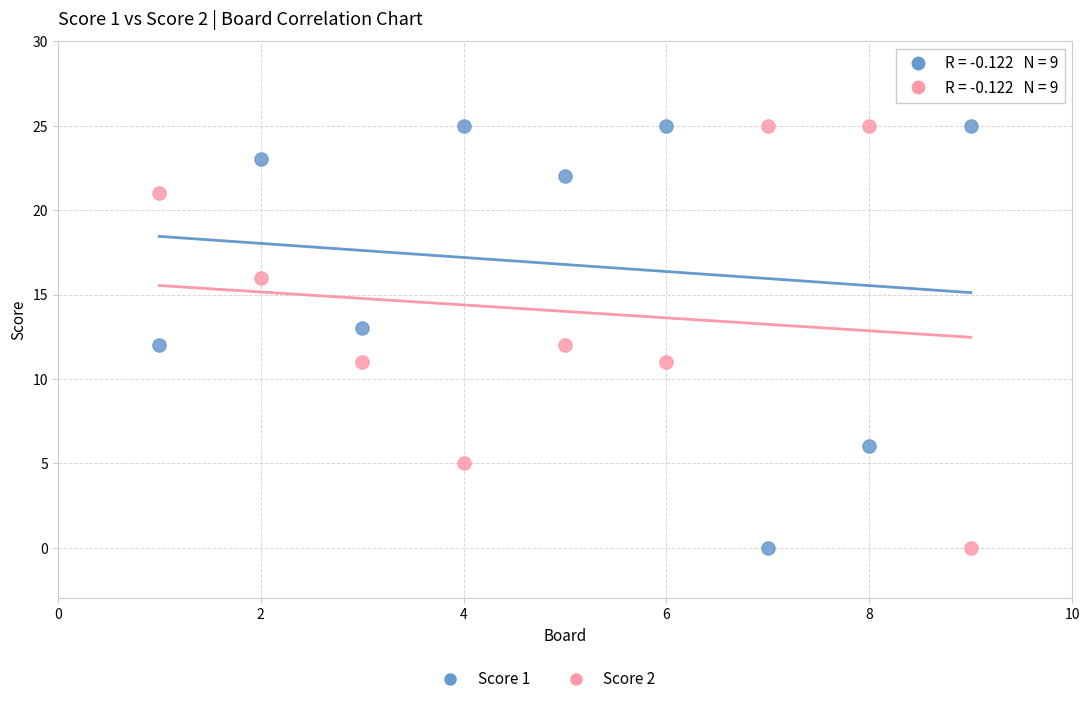

Across all data points, what is the range of Y values (max minus min)?

25